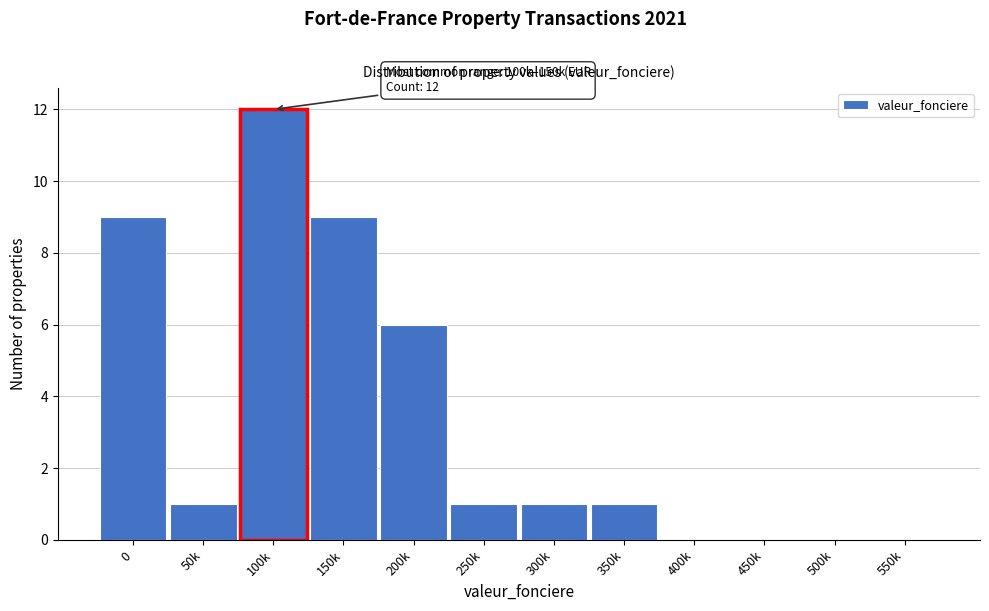

Reading right to left, transcribe all the data shown in this chart.

550k=0	500k=0	450k=0	400k=0	350k=1	300k=1	250k=1	200k=6	150k=9	100k=12	50k=1	0=9